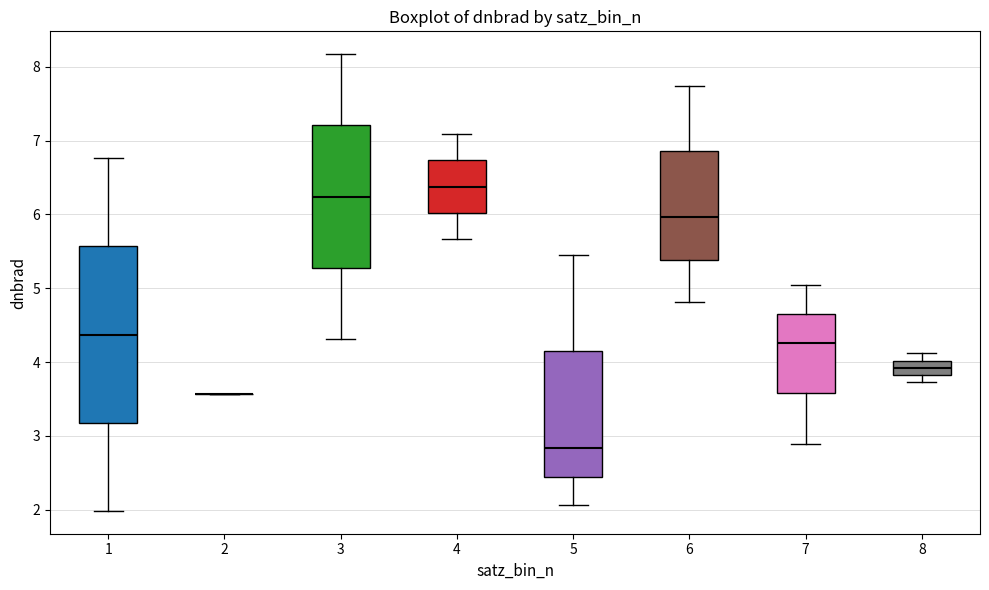

Reading left to right, transcribe this box plot: for each box, give where its median line is, the range the box spans, and where its two whiskers end, as read against the y-axis. The values are not printed on the chart, so give them approximately, as read against the axis.

1: median 4.4, box 3.2 to 5.6, whiskers 2.0 to 6.8
2: box collapsed to a line at 3.6, whiskers 3.6 to 3.6
3: median 6.2, box 5.3 to 7.2, whiskers 4.3 to 8.2
4: median 6.4, box 6.0 to 6.7, whiskers 5.7 to 7.1
5: median 2.8, box 2.4 to 4.1, whiskers 2.1 to 5.5
6: median 6.0, box 5.4 to 6.9, whiskers 4.8 to 7.7
7: median 4.3, box 3.6 to 4.7, whiskers 2.9 to 5.0
8: median 3.9, box 3.8 to 4.0, whiskers 3.7 to 4.1